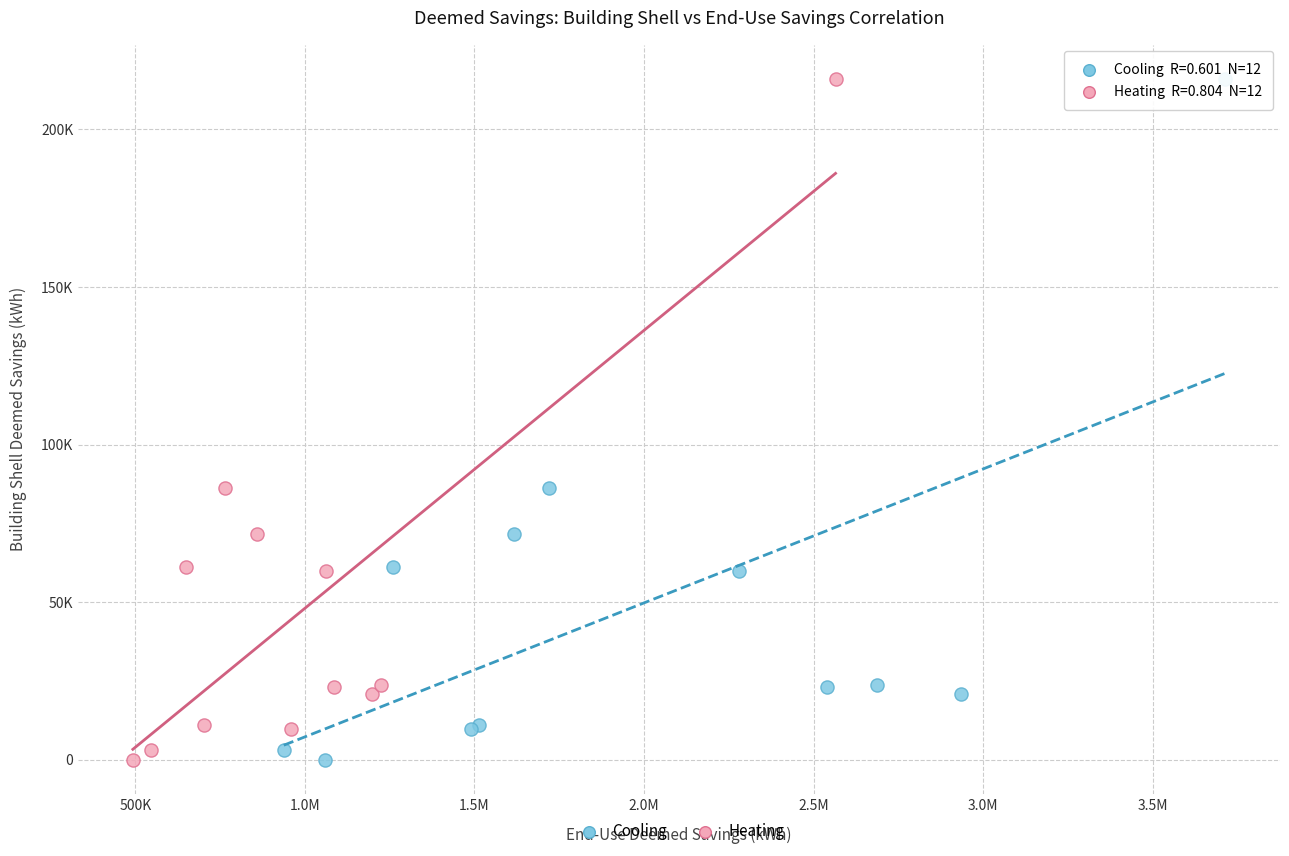

What are all the series names shown in the legend?

Cooling, Heating